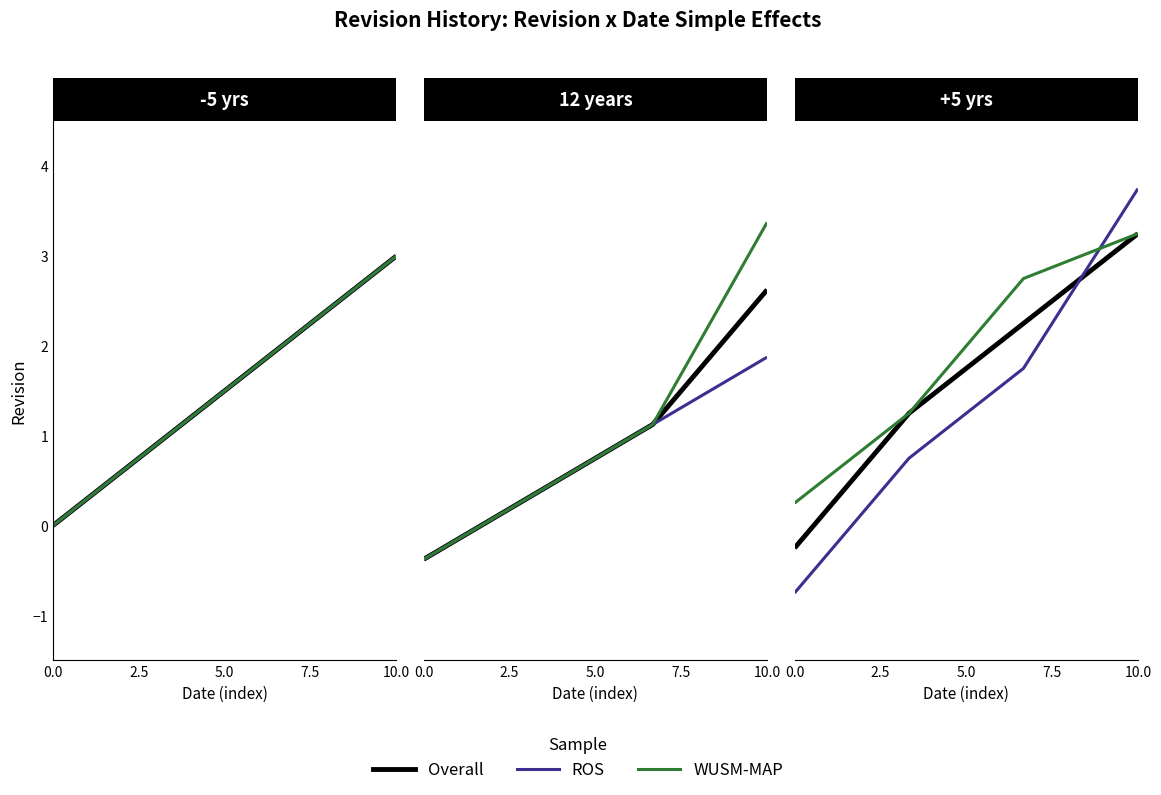

Which series has the widest spread of values?

ROS